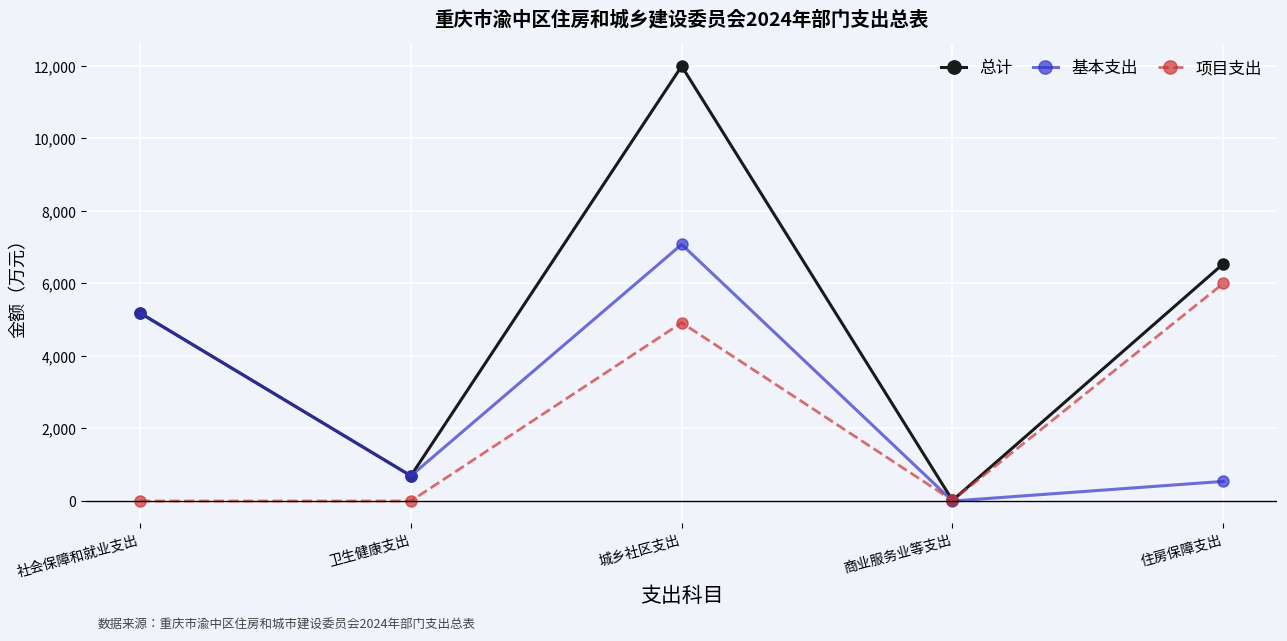

What is the difference between the second highest and second lowest values in the 项目支出 series?

4916.3